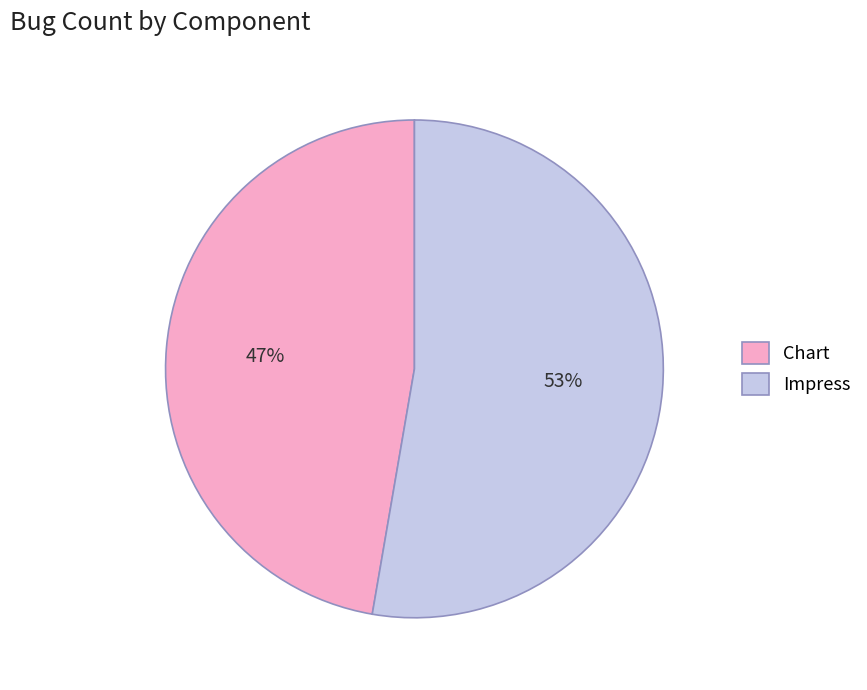

To the nearest percent, what is the combined percentage of Impress and Chart?

100%